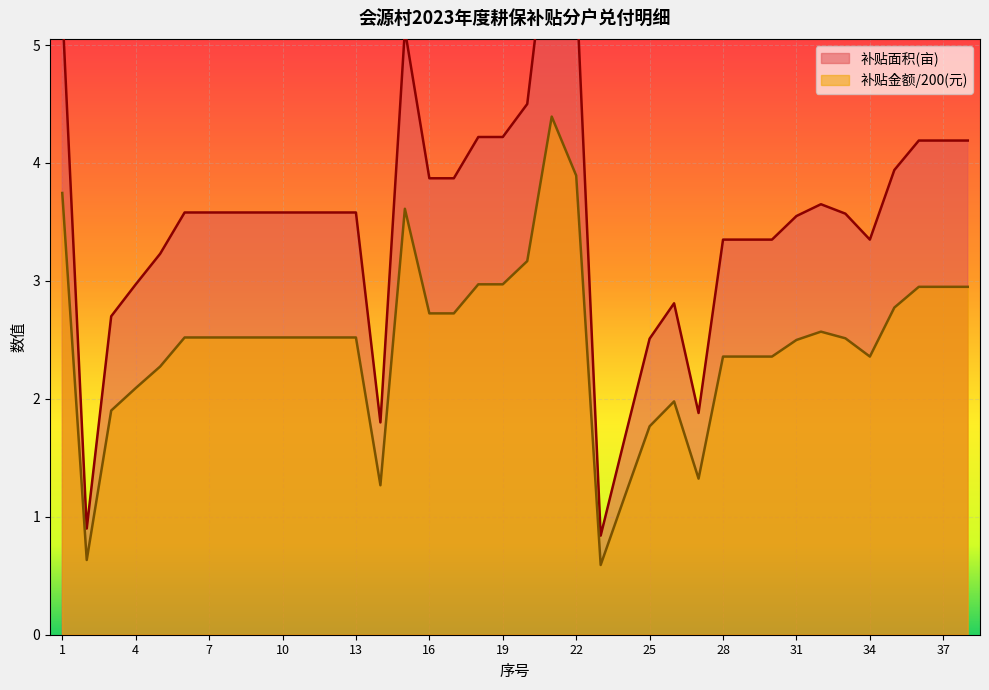

At which category does 补贴金额(元) reach its first local valley?

2